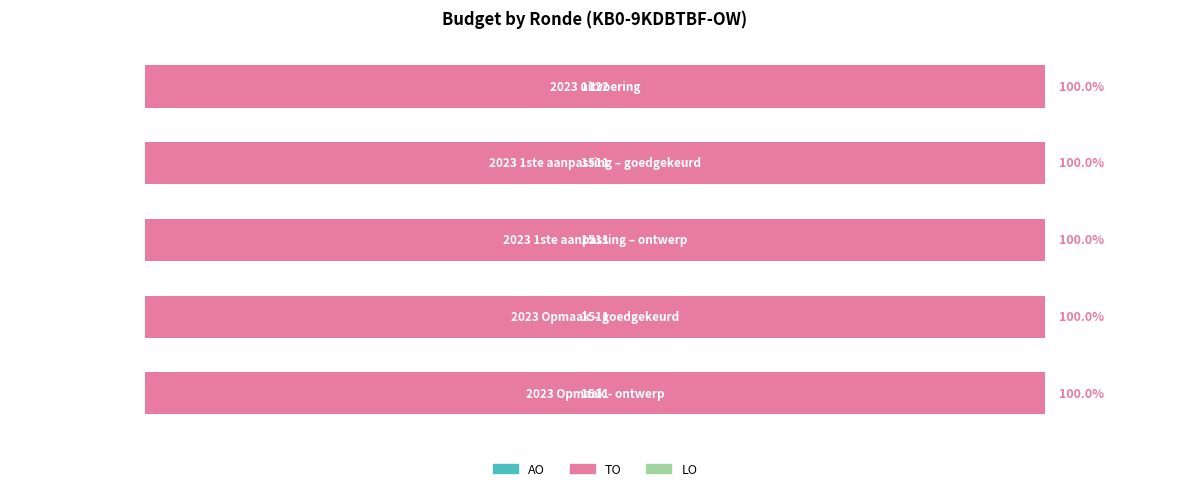

How many bars are there in each group?

3